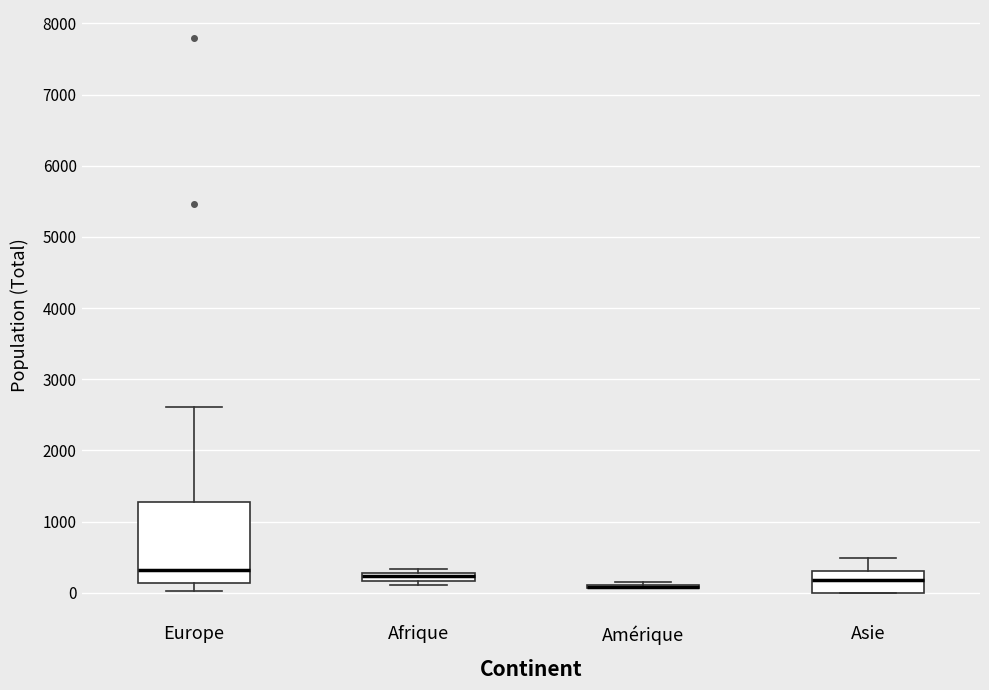

Where does the median line of the box for Europe sit on the y-axis? The values are not printed on the chart, so give them approximately, as read against the axis.

300